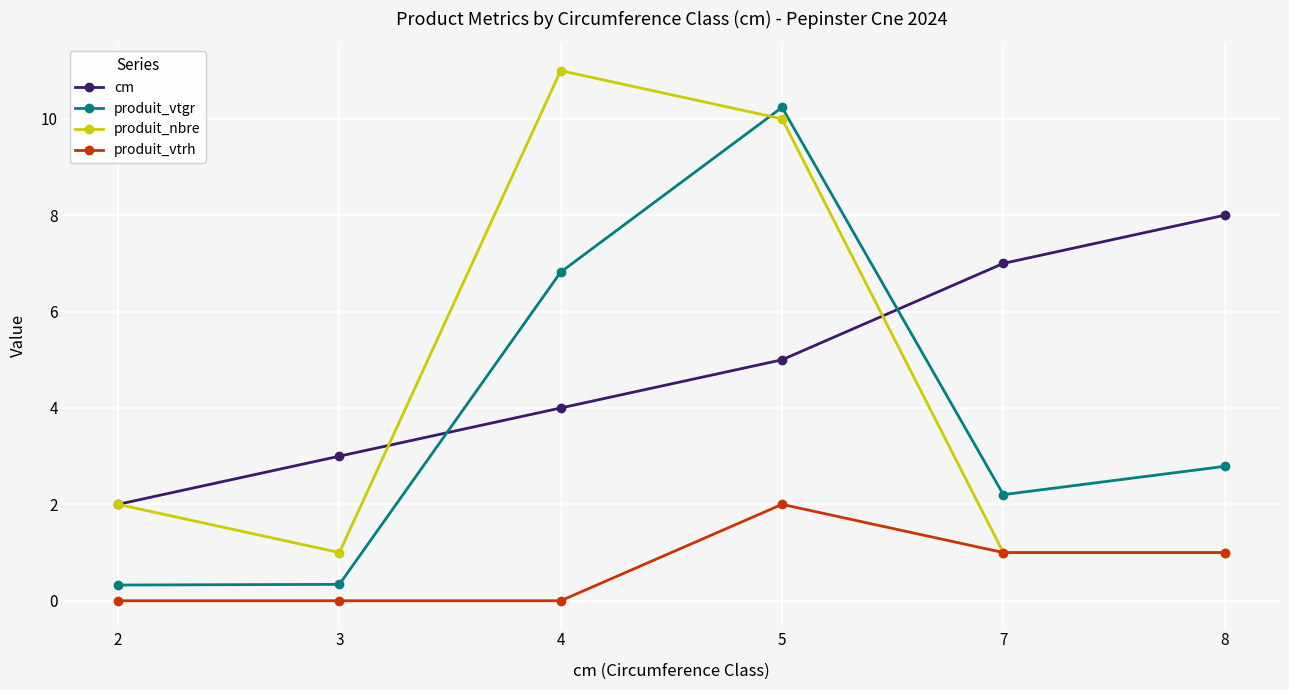

What is the maximum value shown in the chart?

11.0